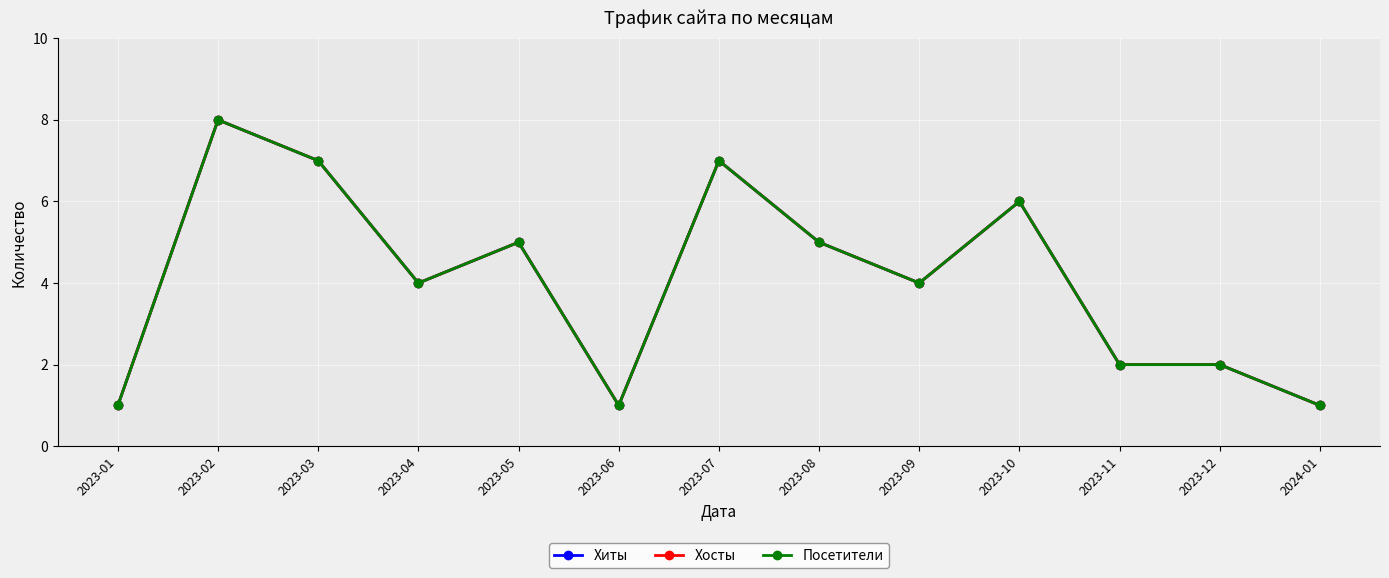

True or false: Хиты and Хосты cross at least once.

False